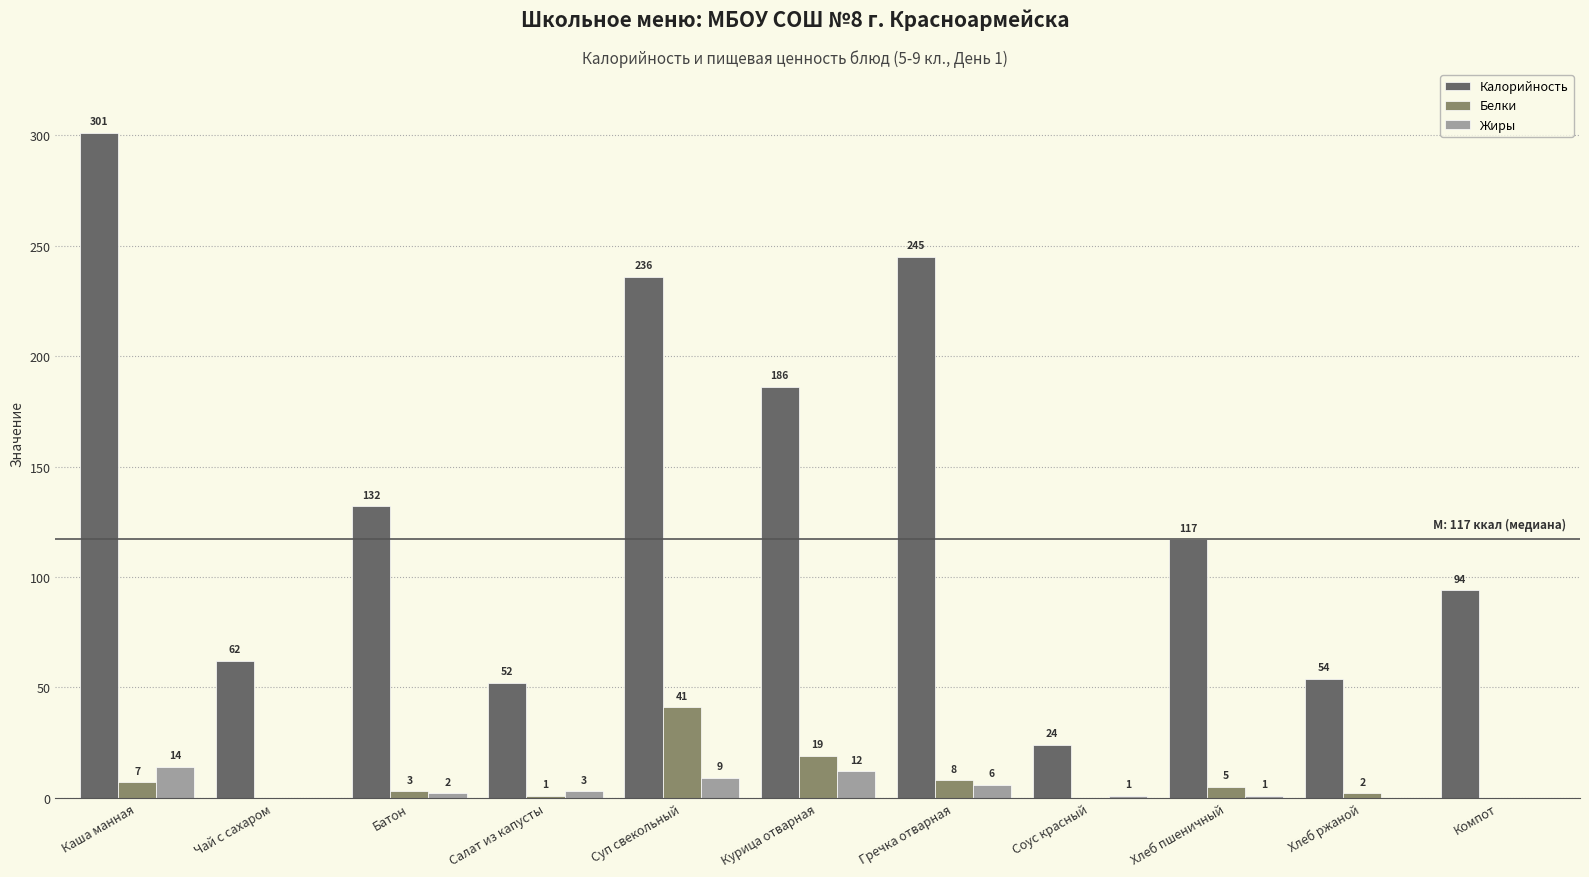

The value of Жиры at Чай с сахаром is 0. True or false?

True